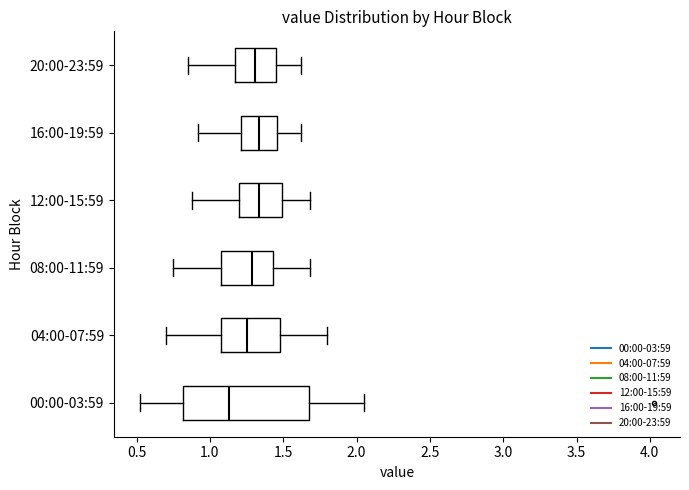

Which box is the widest, from its left edge to its right edge?

00:00-03:59